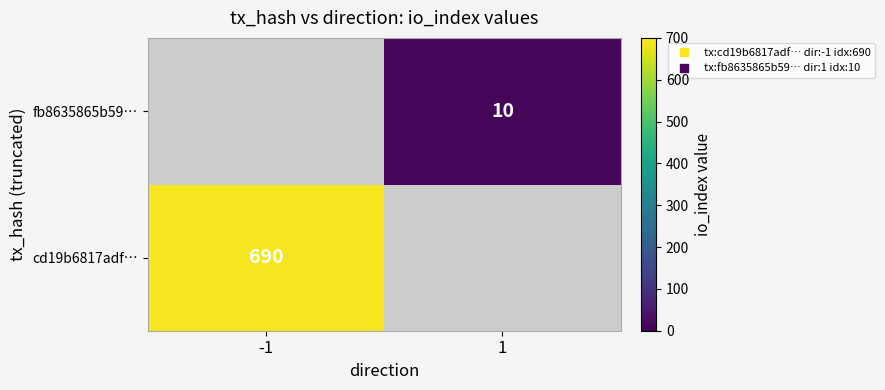

At which category does the chart reach its peak across all series?

-1